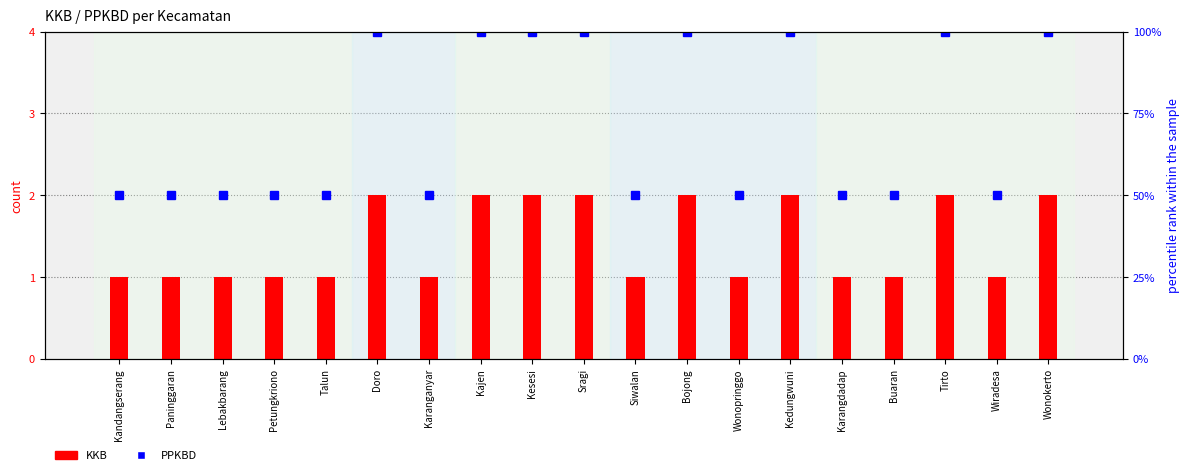

The value of KKB at Wiradesa is 0. True or false?

False